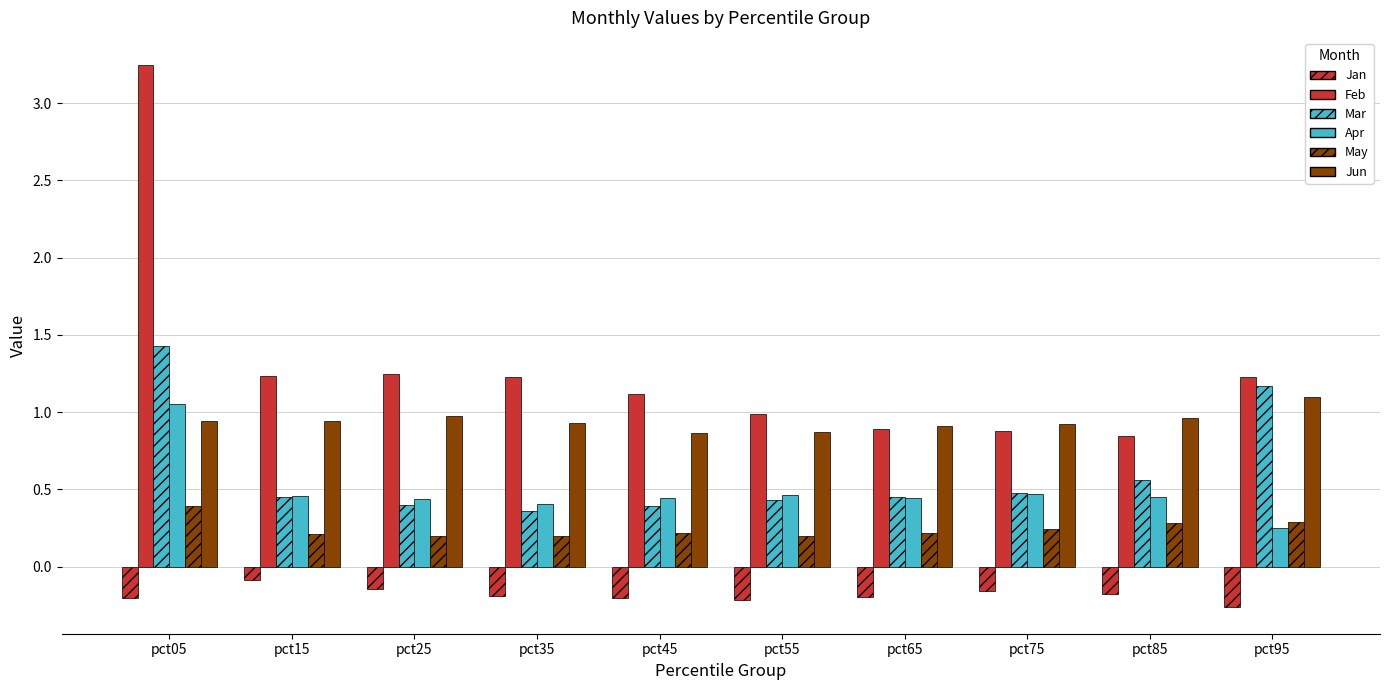

The Feb series shows 1.2 at pct15. True or false?

True